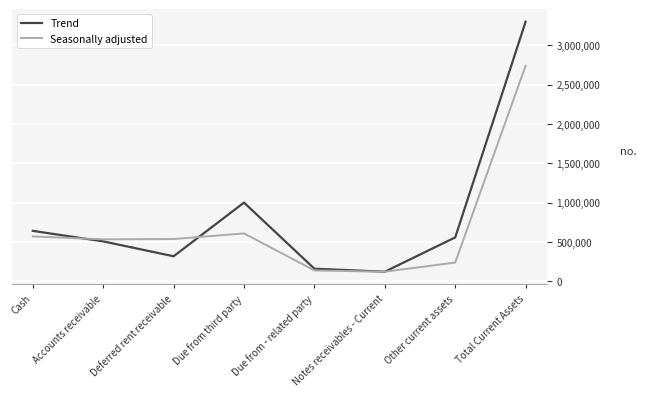

What are all the series names shown in the legend?

Trend, Seasonally adjusted